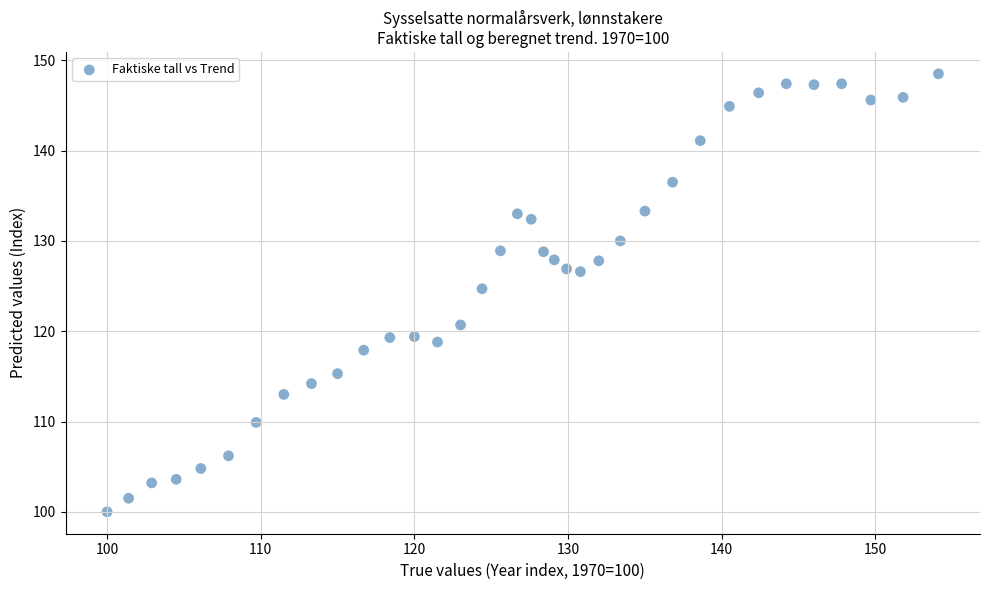

What is the range of X values (max minus min)?

54.1